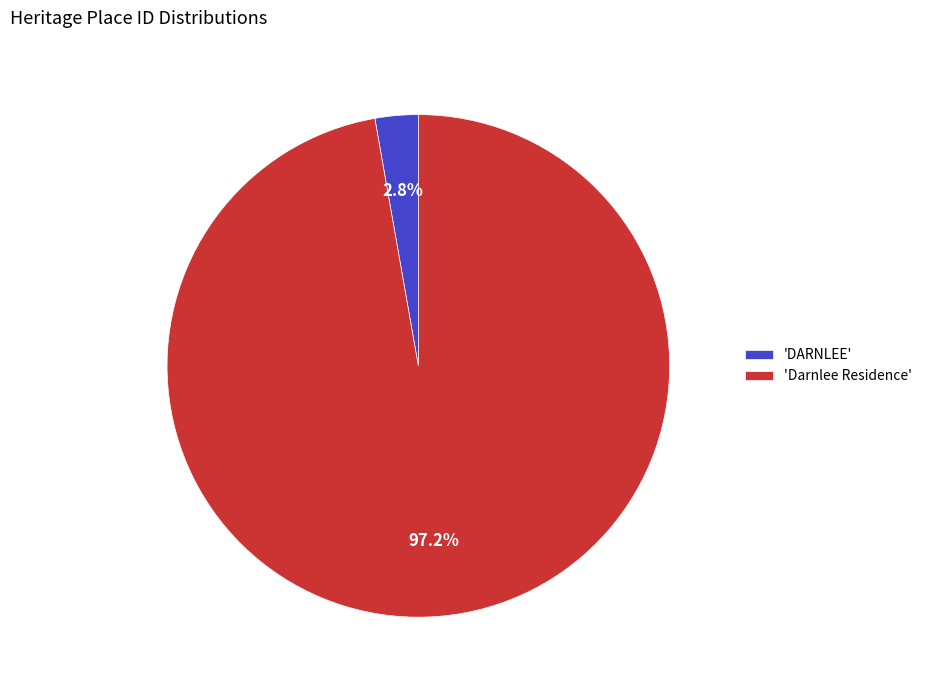

How many slices are in this pie chart?

2